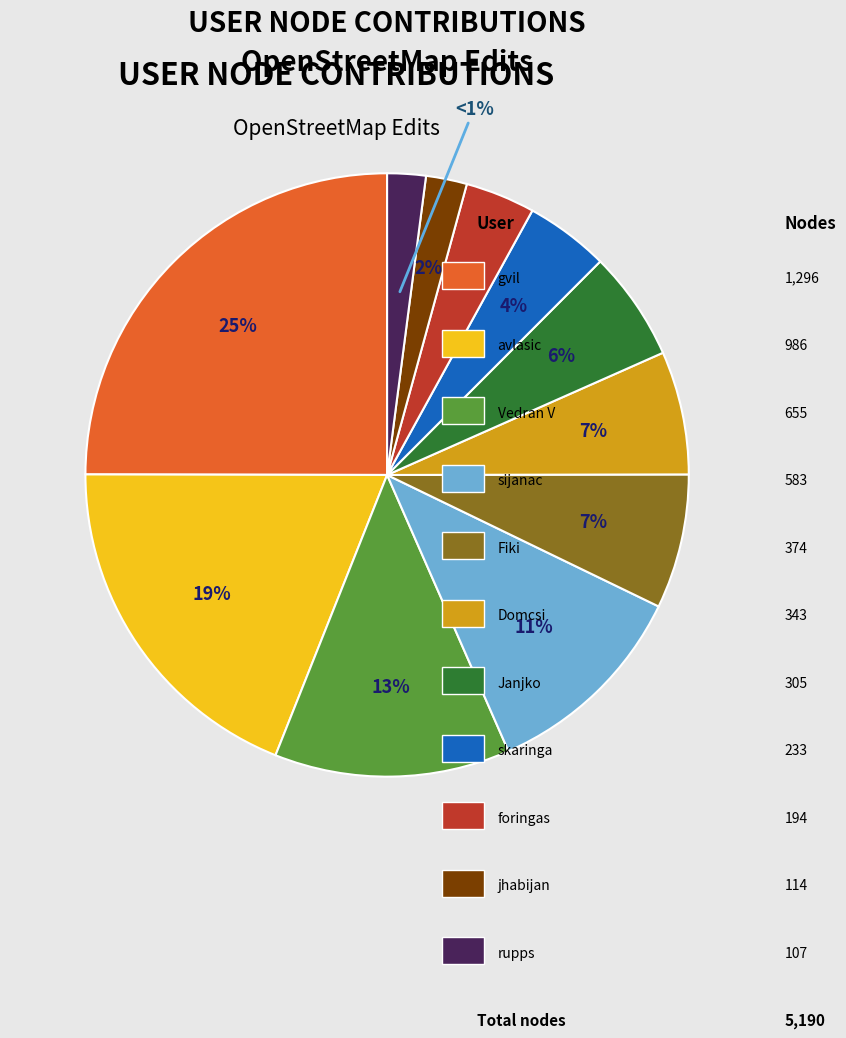

What is the change in value from sijanac to skaringa?

-350